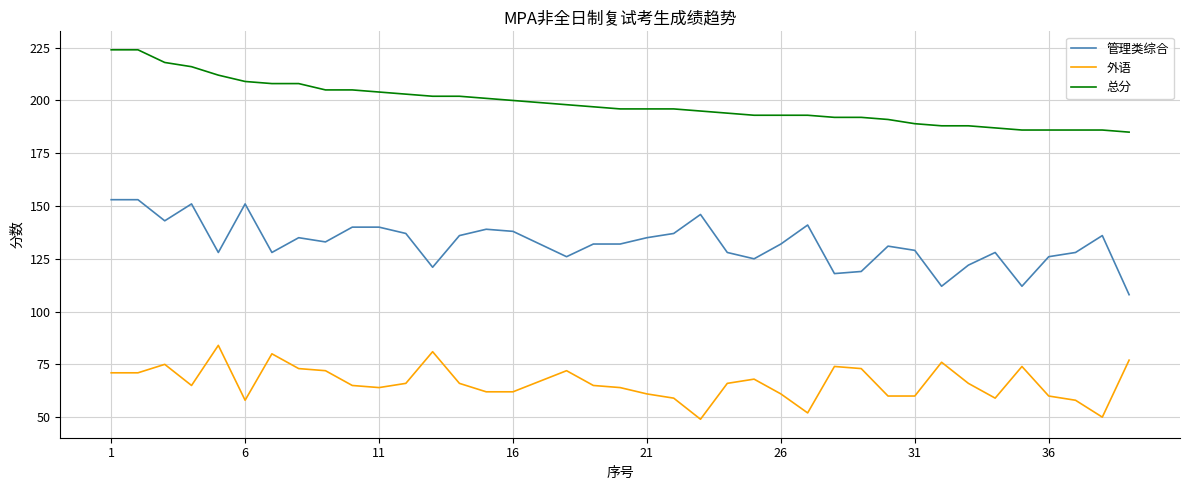

Rank the series by their maximum value, from lowest to highest.

外语, 管理类综合, 总分